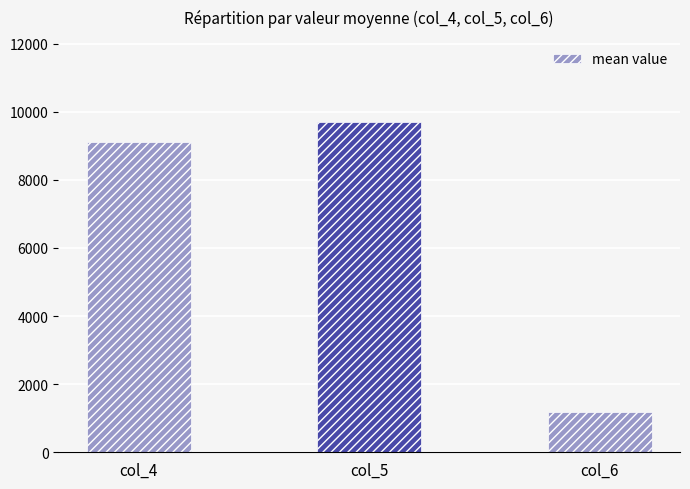

Is it true that the value at col_6 is 1817?

False